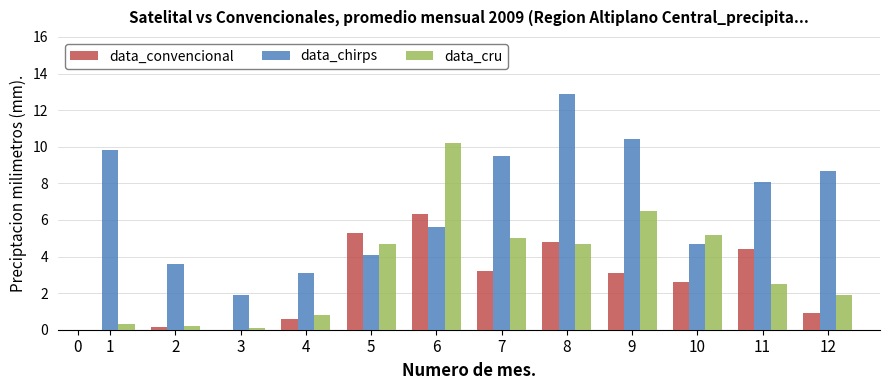

Is it true that data_convencional equals 7.8 at 10?

False